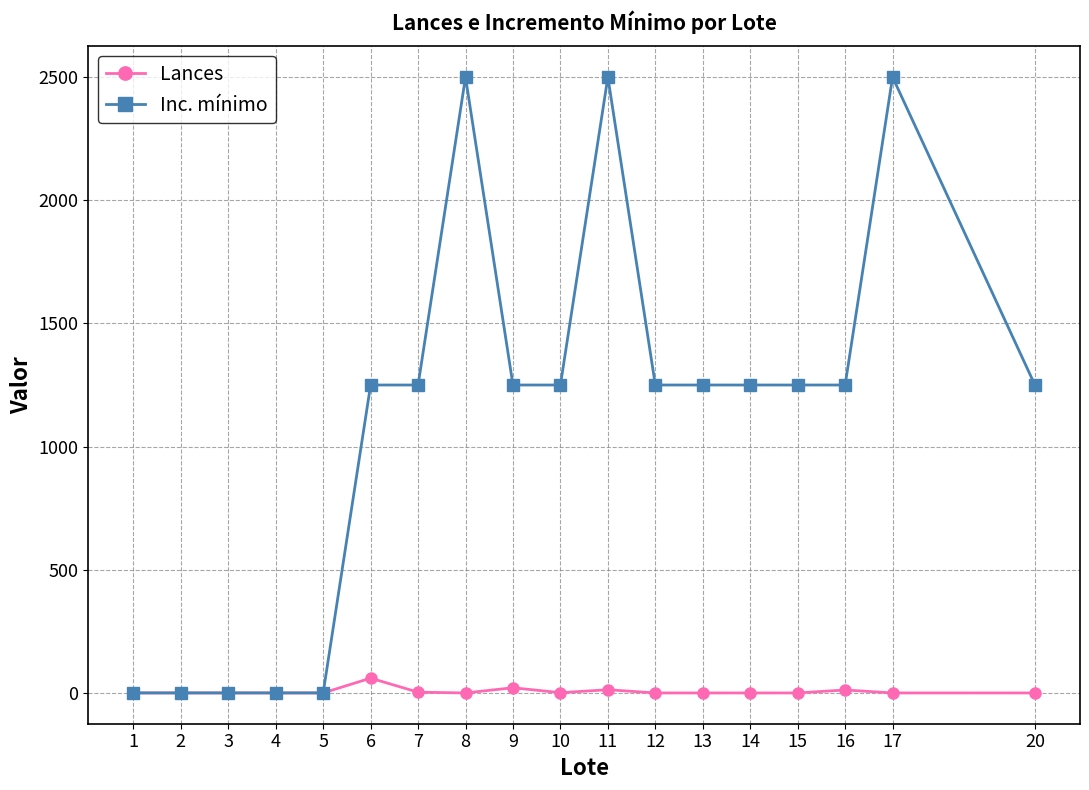

How many categories are shown in the chart?

18